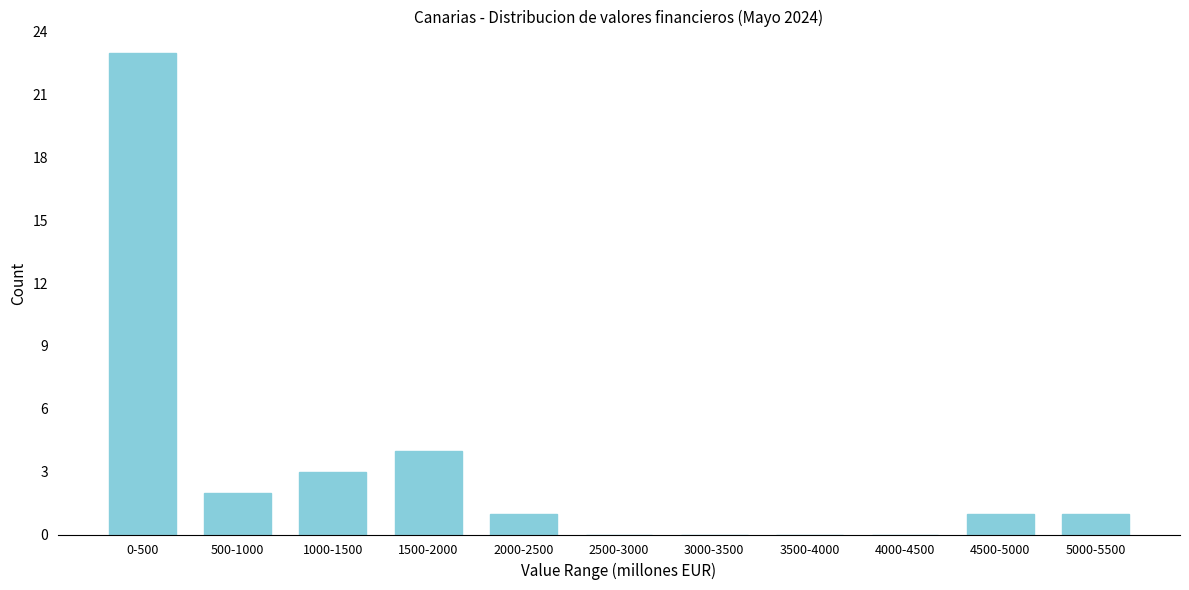

Reading left to right, extract all data points from this chart.

0-500=23	500-1000=2	1000-1500=3	1500-2000=4	2000-2500=1	2500-3000=0	3000-3500=0	3500-4000=0	4000-4500=0	4500-5000=1	5000-5500=1